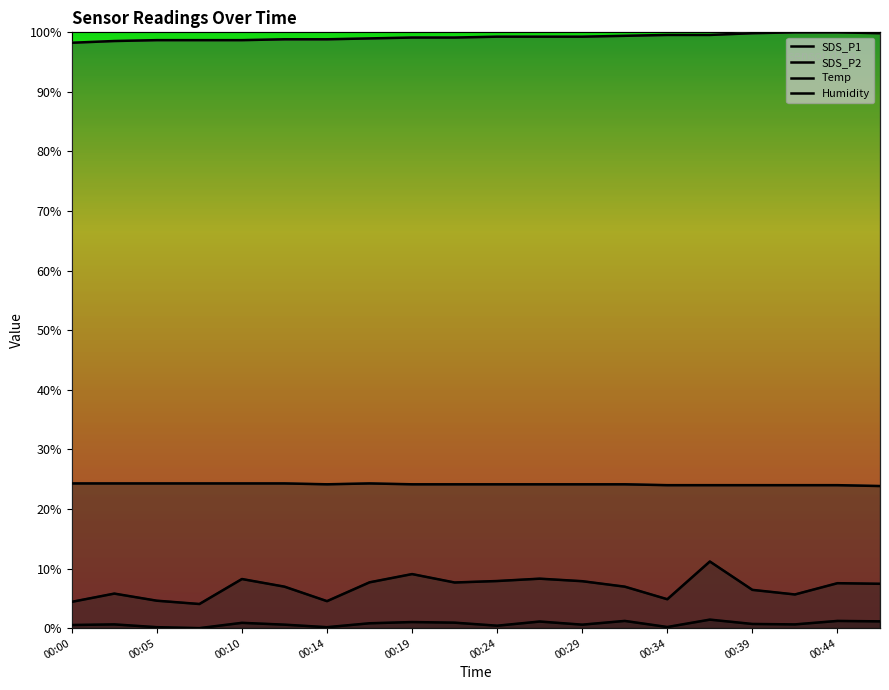

Reading right to left, extract all data points from this chart.

SDS_P1: 00:46=7.4	00:44=7.5	00:41=5.6	00:39=6.4	00:36=11.2	00:34=4.8	00:31=7.0	00:29=7.9	00:27=8.3	00:24=7.9	00:22=7.7	00:19=9.1	00:17=7.7	00:14=4.5	00:12=7.0	00:10=8.2	00:07=4.0	00:05=4.6	00:02=5.8	00:00=4.4
SDS_P2: 00:46=1.1	00:44=1.2	00:41=0.6	00:39=0.7	00:36=1.4	00:34=0.2	00:31=1.2	00:29=0.6	00:27=1.1	00:24=0.4	00:22=0.9	00:19=1.0	00:17=0.8	00:14=0.2	00:12=0.6	00:10=0.9	00:07=0.0	00:05=0.2	00:02=0.6	00:00=0.5
Temp: 00:46=23.8	00:44=24.0	00:41=24.0	00:39=24.0	00:36=24.0	00:34=24.0	00:31=24.1	00:29=24.1	00:27=24.1	00:24=24.1	00:22=24.1	00:19=24.1	00:17=24.3	00:14=24.1	00:12=24.3	00:10=24.3	00:07=24.3	00:05=24.3	00:02=24.3	00:00=24.3
Humidity: 00:46=99.9	00:44=100.0	00:41=100.0	00:39=99.9	00:36=99.6	00:34=99.6	00:31=99.4	00:29=99.3	00:27=99.3	00:24=99.3	00:22=99.1	00:19=99.1	00:17=99.0	00:14=98.8	00:12=98.8	00:10=98.7	00:07=98.7	00:05=98.7	00:02=98.5	00:00=98.3